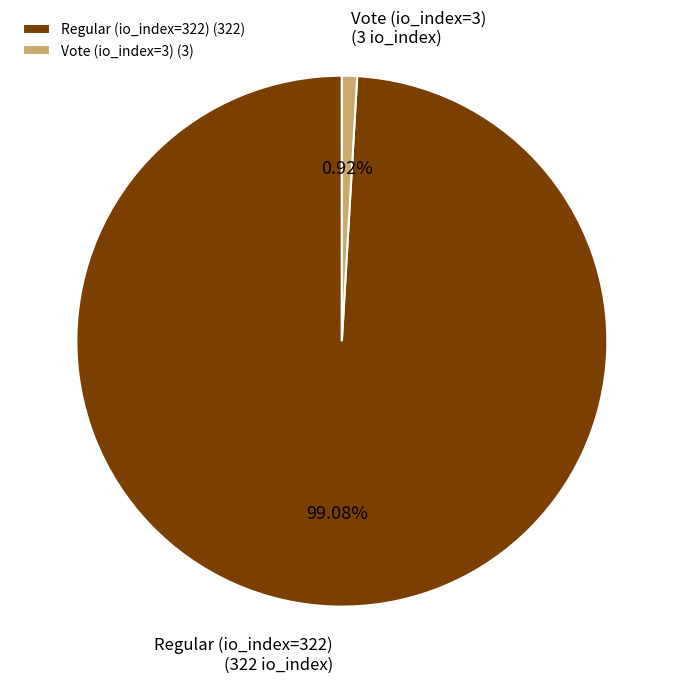

To the nearest percent, what is the difference between the largest and smallest slice percentages?

98%